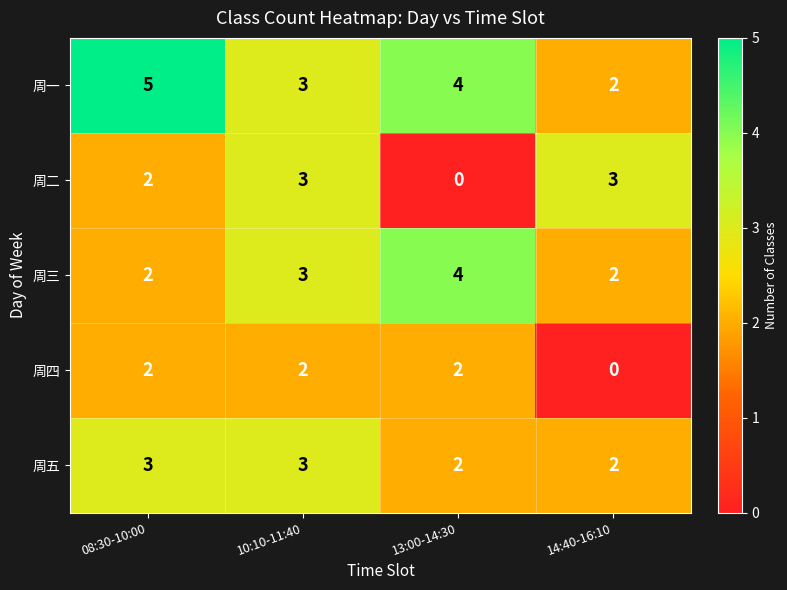

What is the difference between the maximum and minimum values in the 周一 series?

3